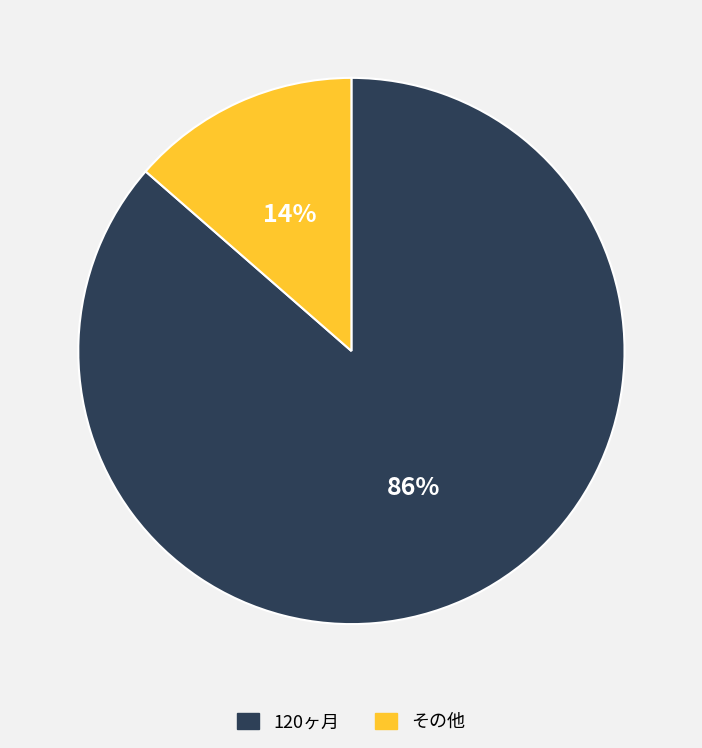

What is the smallest slice in the pie chart?

その他